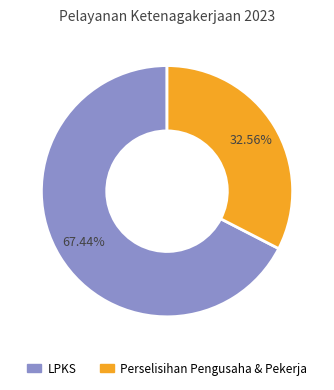

Is there any slice that represents more than half of the pie?

Yes